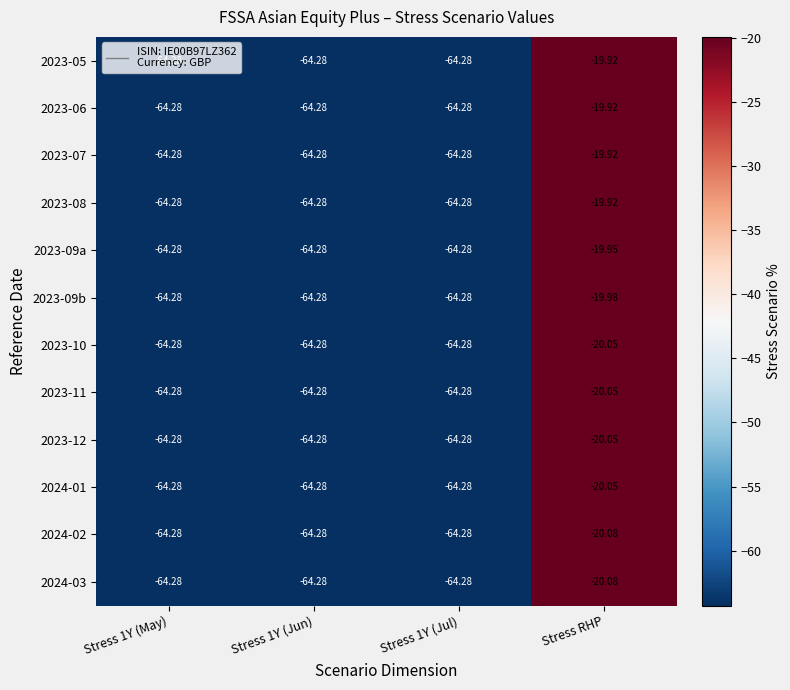

At which category does the chart reach its peak across all series?

Stress RHP